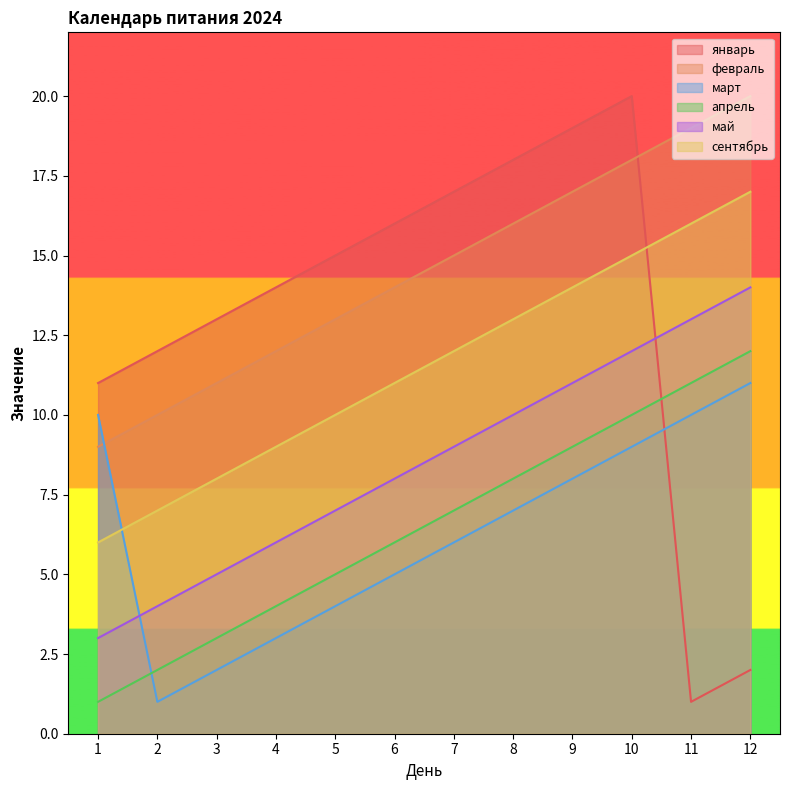

Between 5 and 6, which series saw the biggest shift?

январь